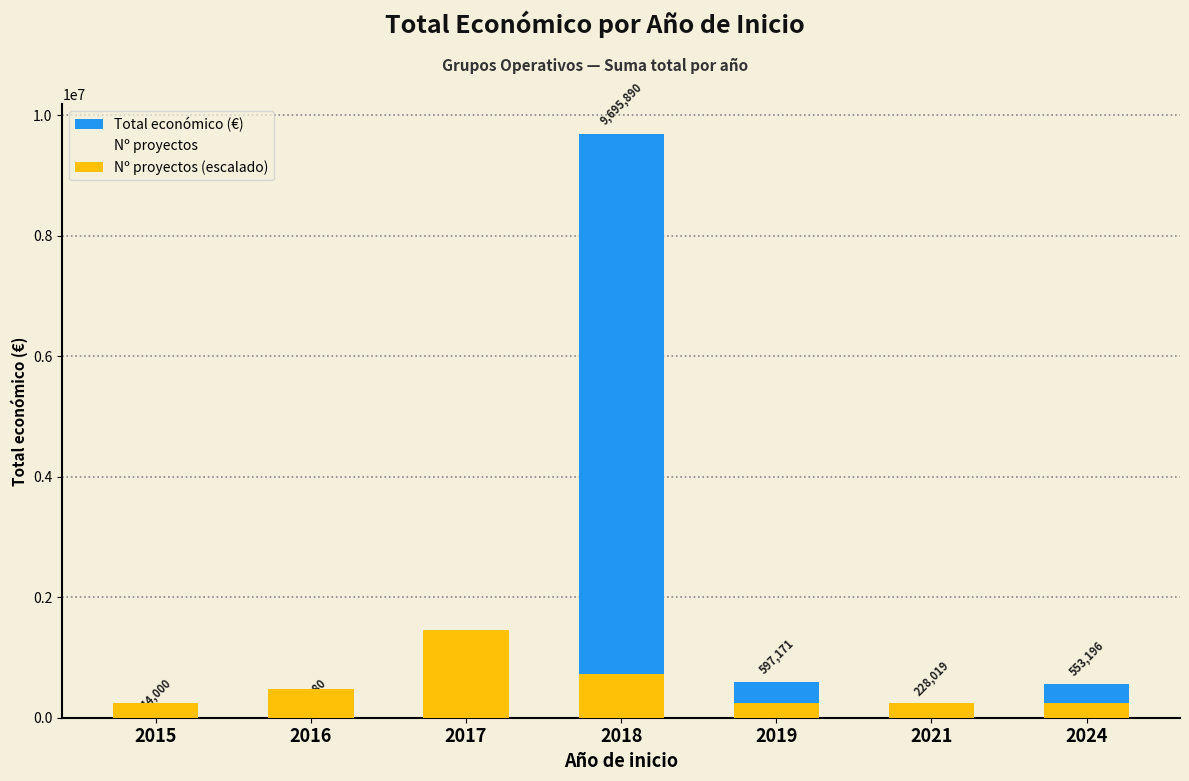

How many data points in Total económico (€) are less than 228019?

3